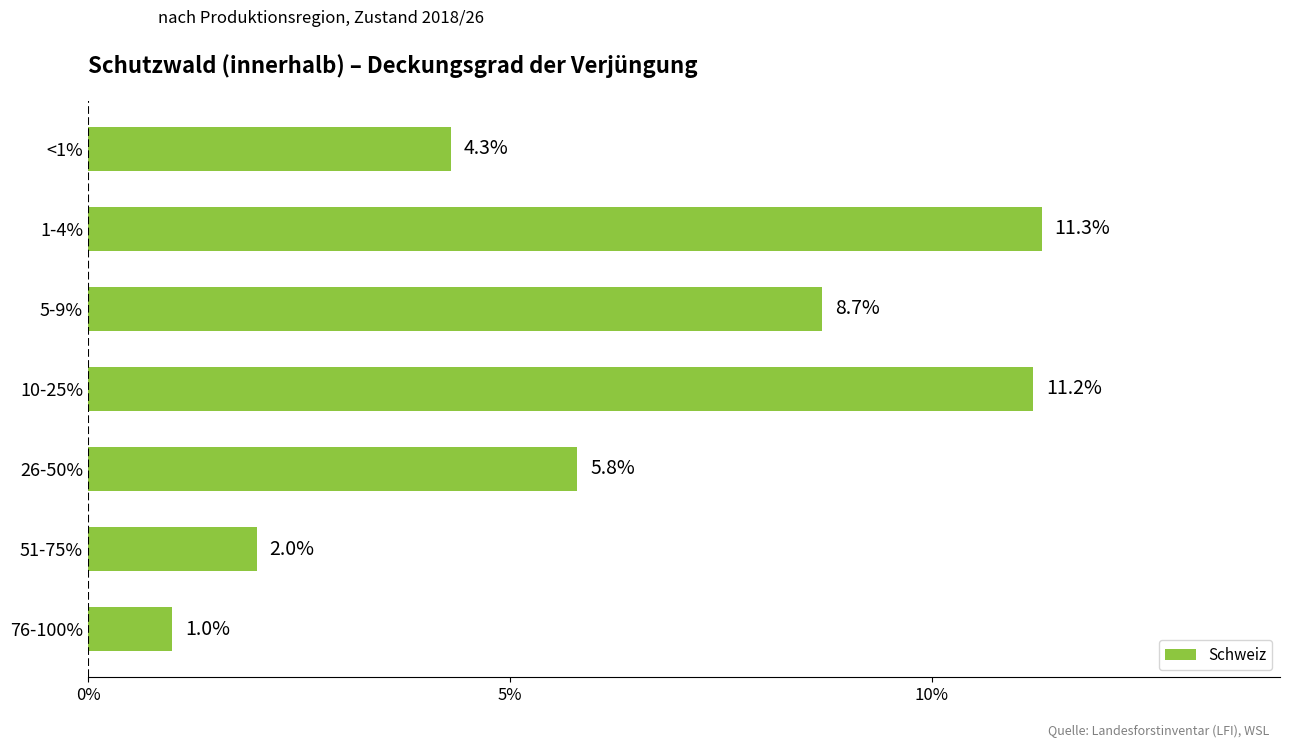

Is it true that the value at 1-4% is 16.2?

False